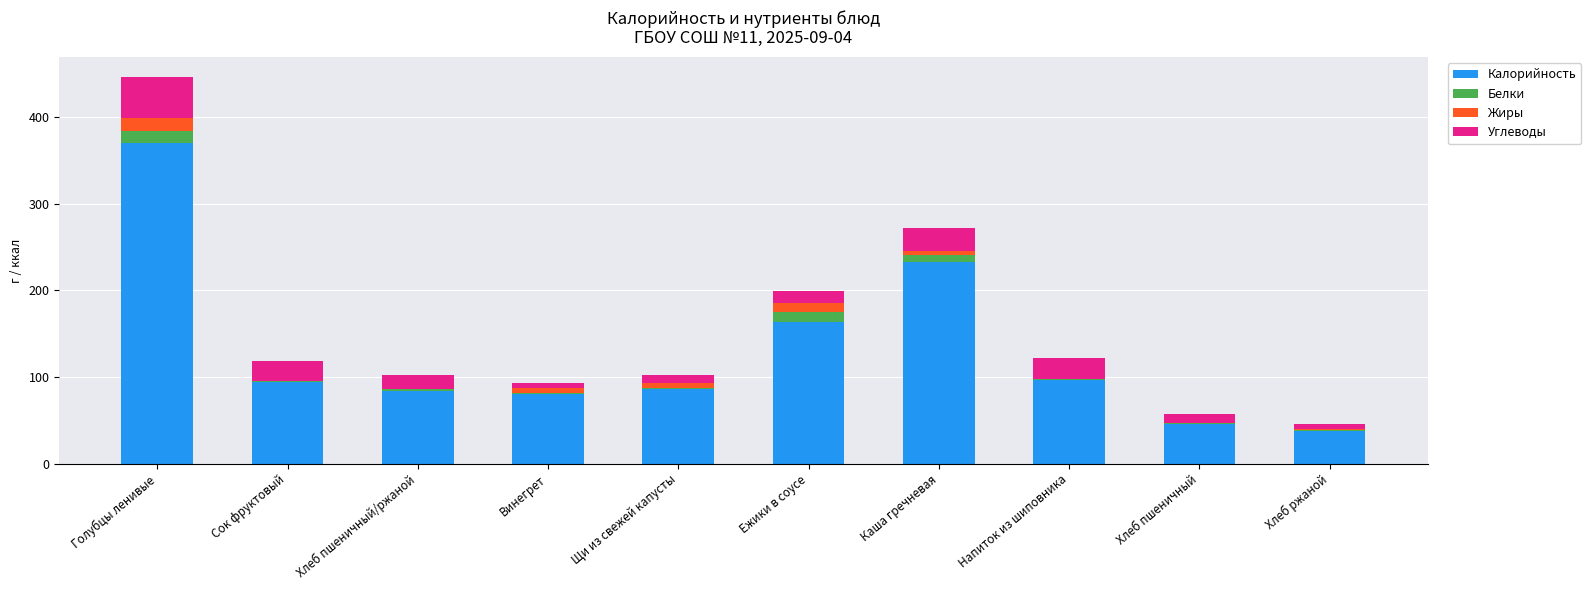

At which category is the sum across all series the highest?

Голубцы ленивые